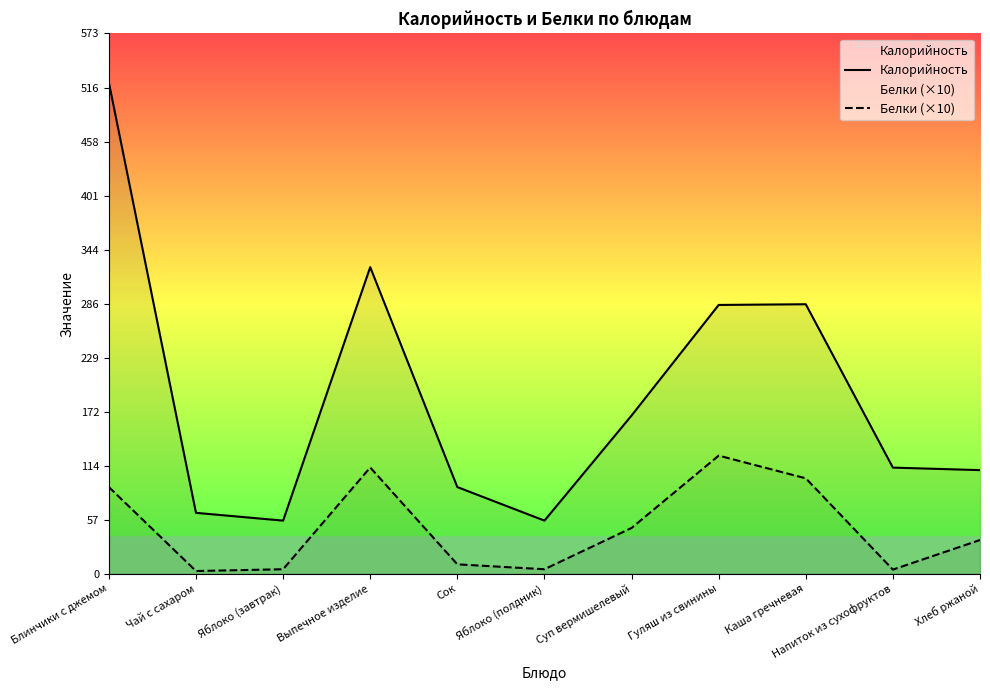

Is the value of Белки (×10) at Яблоко (завтрак) greater than the value of Калорийность at Блинчики с джемом?

No